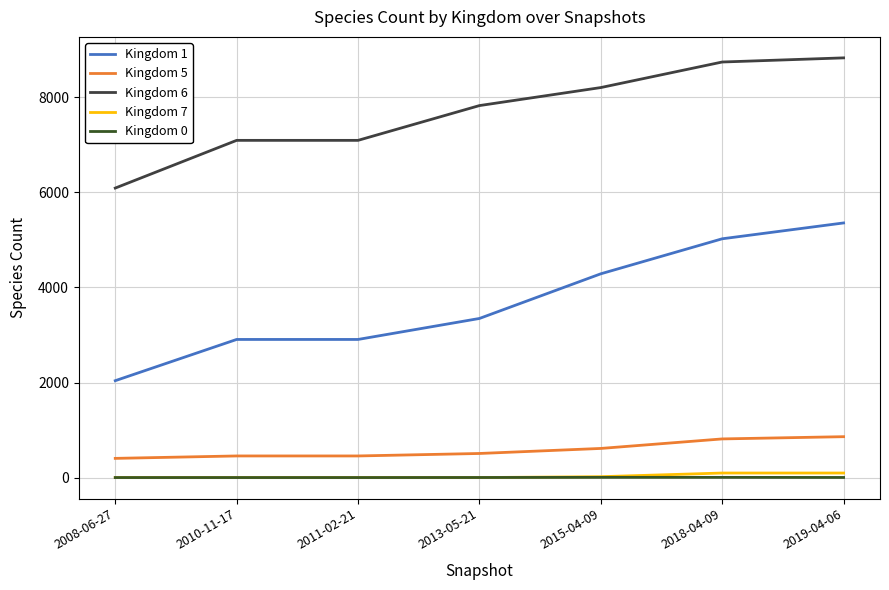

Is the value of Kingdom 6 at 2019-04-06 greater than the value of Kingdom 0 at 2011-02-21?

Yes